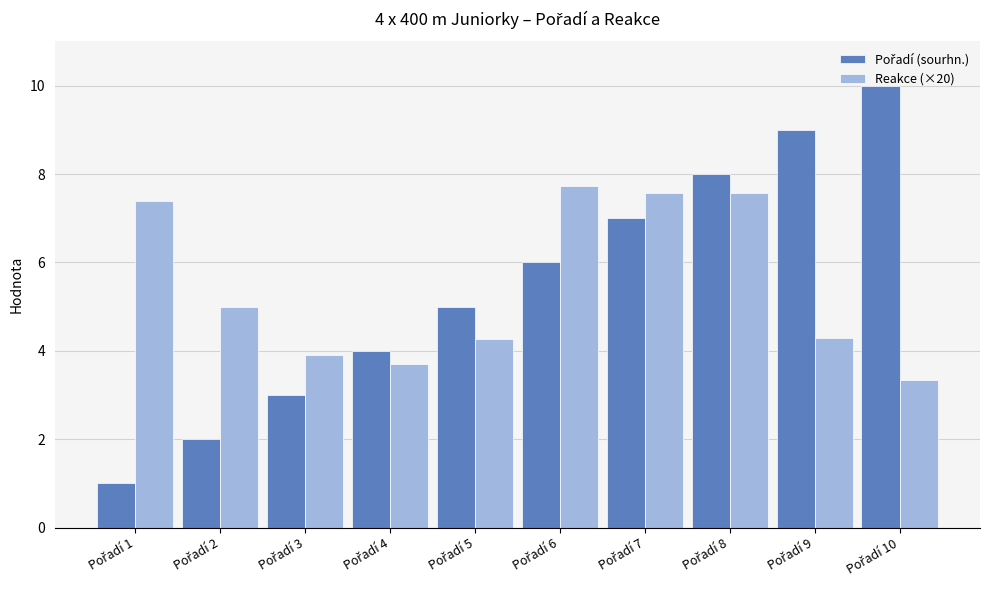

How many series are shown in this chart?

2